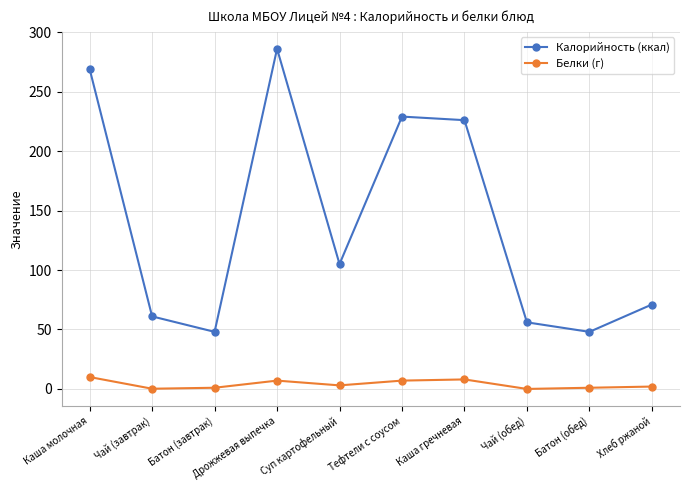

The Белки (г) series shows 3.0 at Суп картофельный. True or false?

True